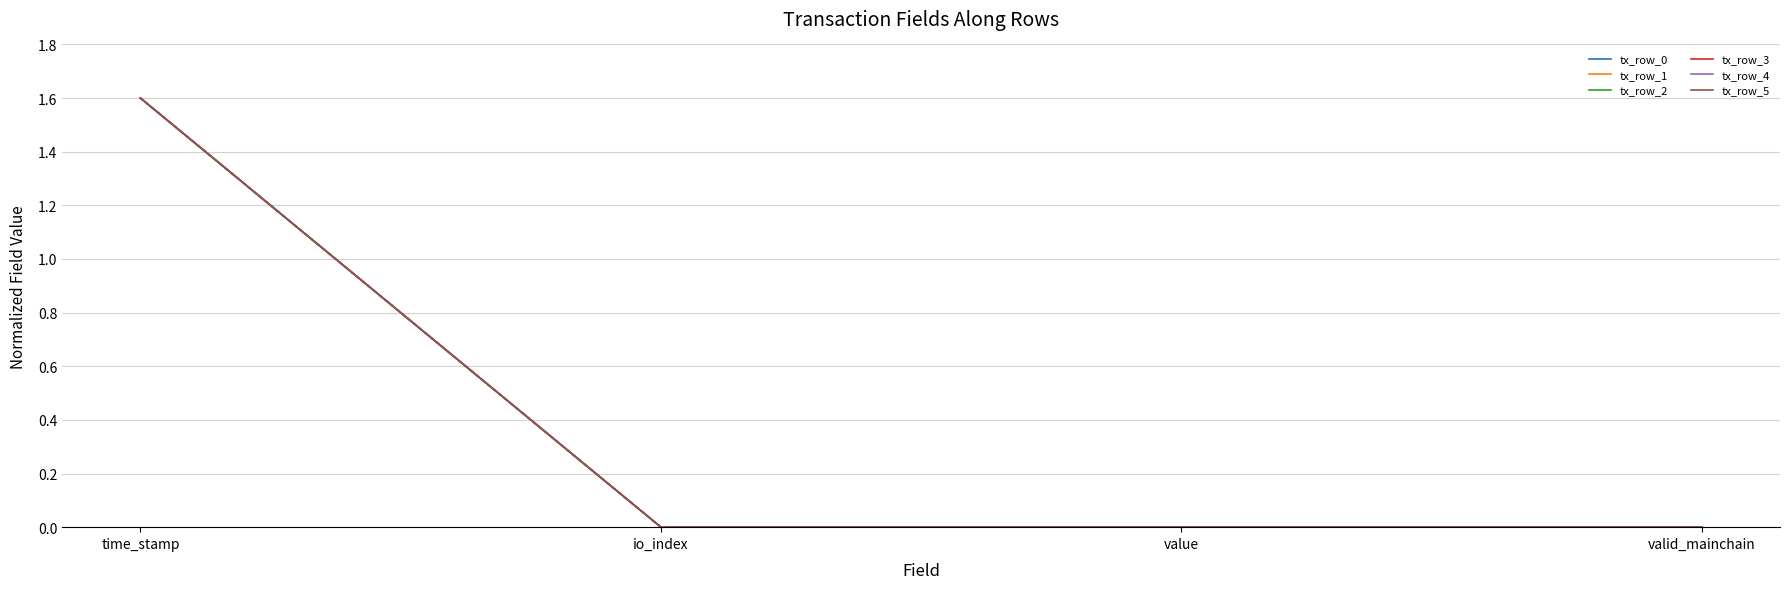

At which label is tx_row_0 closest to 0?

valid_mainchain